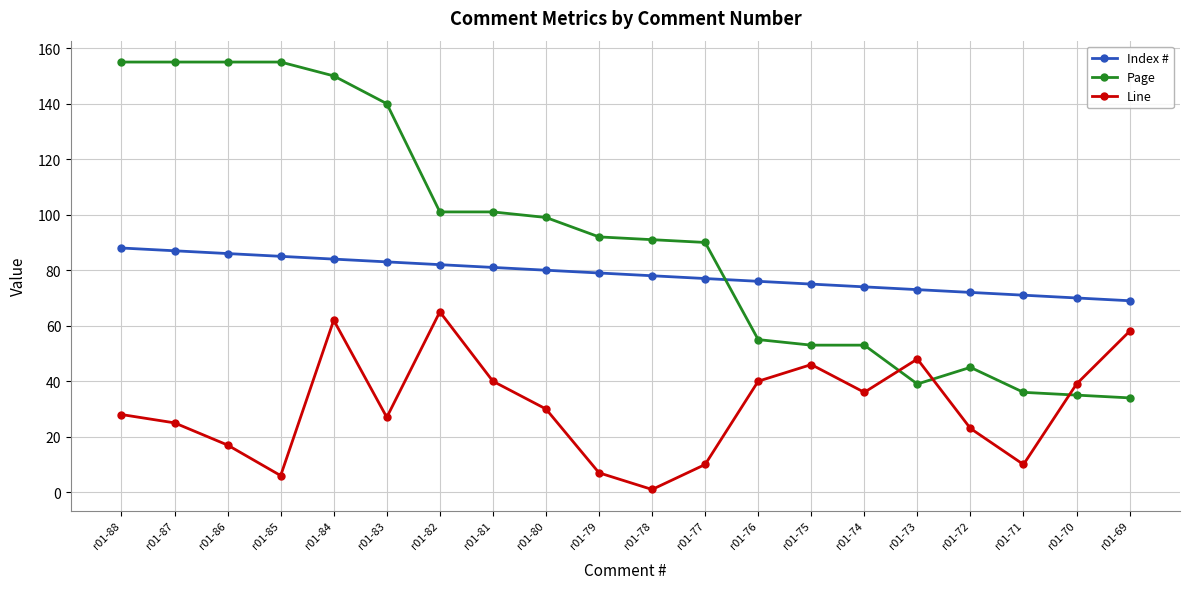

After their last crossing, which series has the higher values: Page or Index #?

Index #